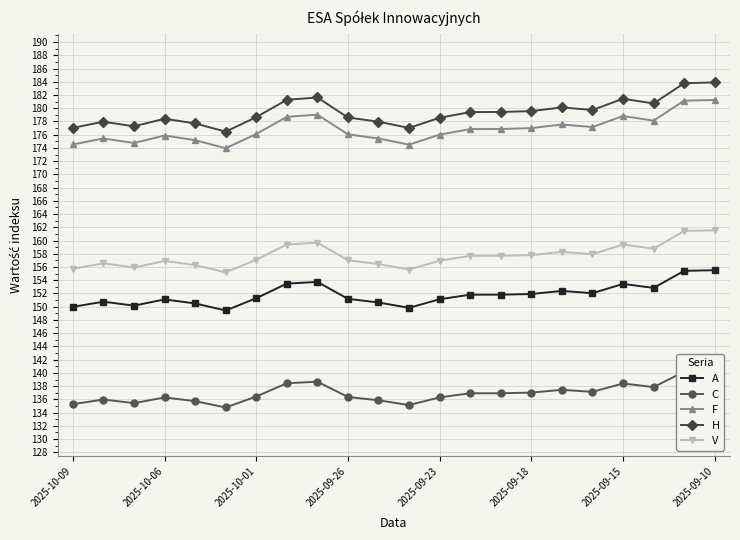

The value of H at 10 is 178.0. True or false?

True